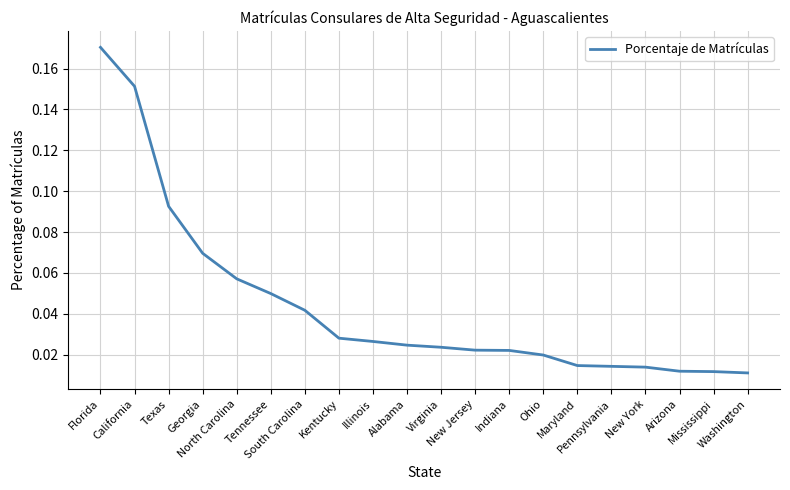

The chart shows a value of 0.0 at Ohio. True or false?

True